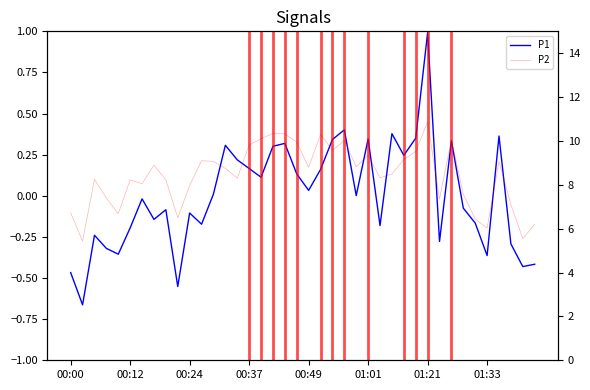

How many positive values does the P1 series have?

20